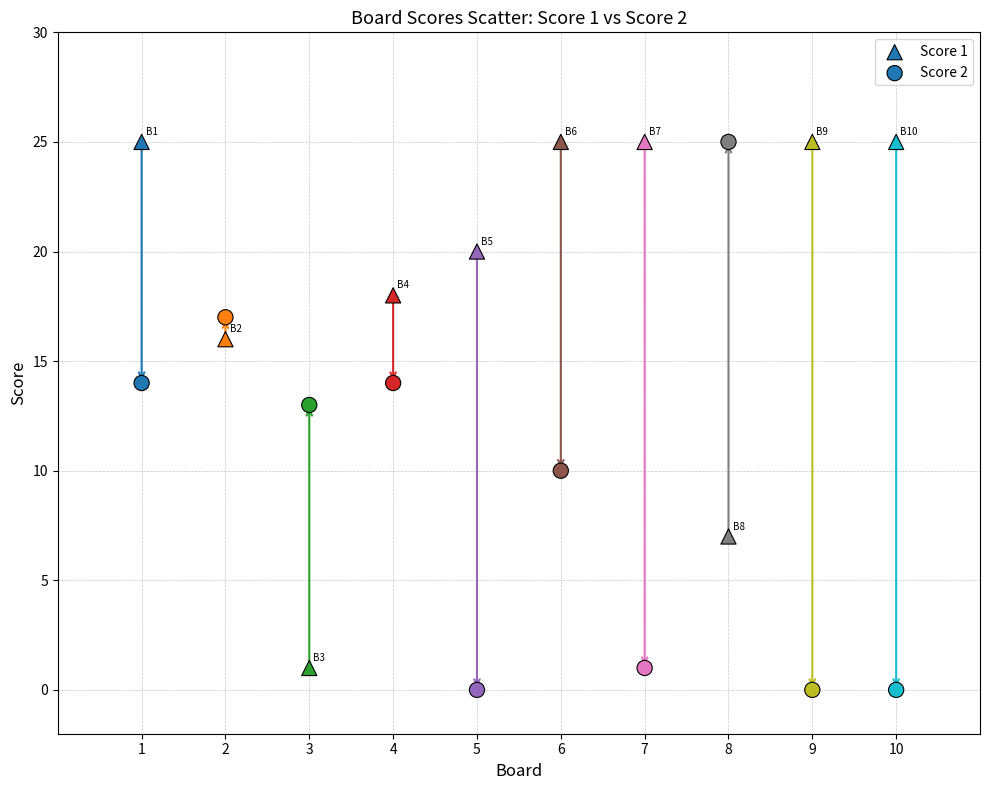

How many data points are displayed?

20